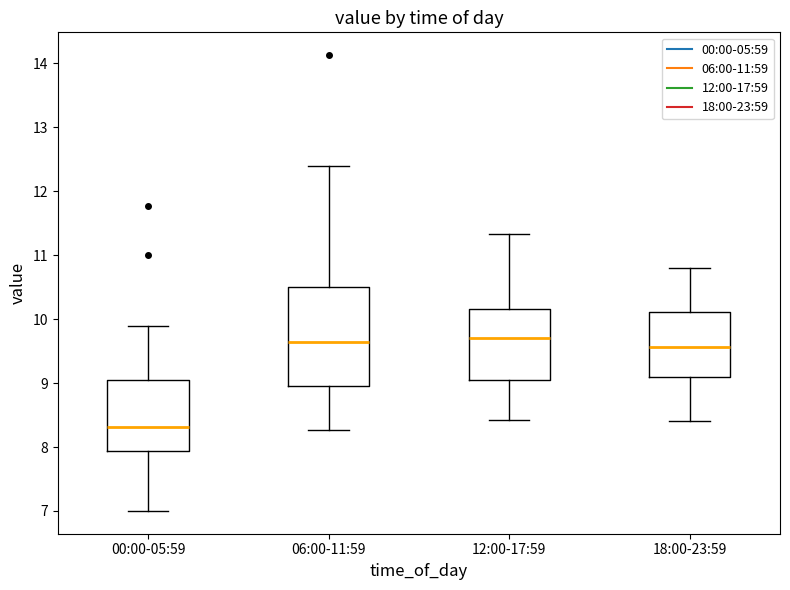

Reading left to right, read every box against the y-axis: the position of its median line, the range the box covers, and the ends of its whiskers. The values are not printed on the chart, so give them approximately, as read against the axis.

00:00-05:59: median 8.3, box 7.9 to 9.0, whiskers 7.0 to 9.9
06:00-11:59: median 9.7, box 9.0 to 10.5, whiskers 8.3 to 12.4
12:00-17:59: median 9.7, box 9.1 to 10.2, whiskers 8.4 to 11.3
18:00-23:59: median 9.6, box 9.1 to 10.1, whiskers 8.4 to 10.8